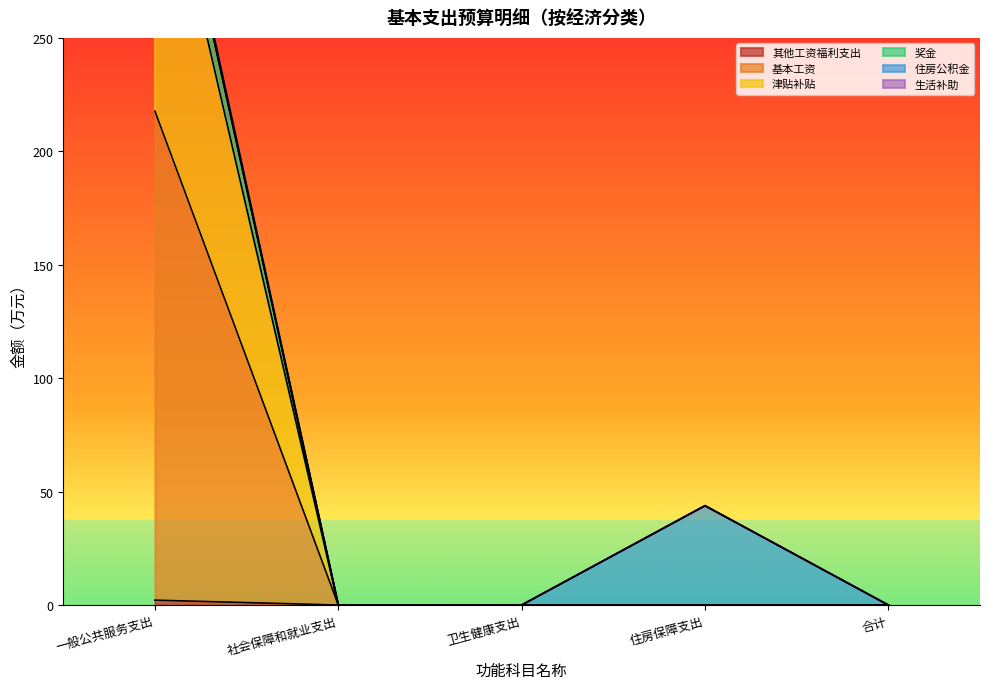

Is it true that 津贴补贴 equals 538.8 at 一般公共服务支出?

False